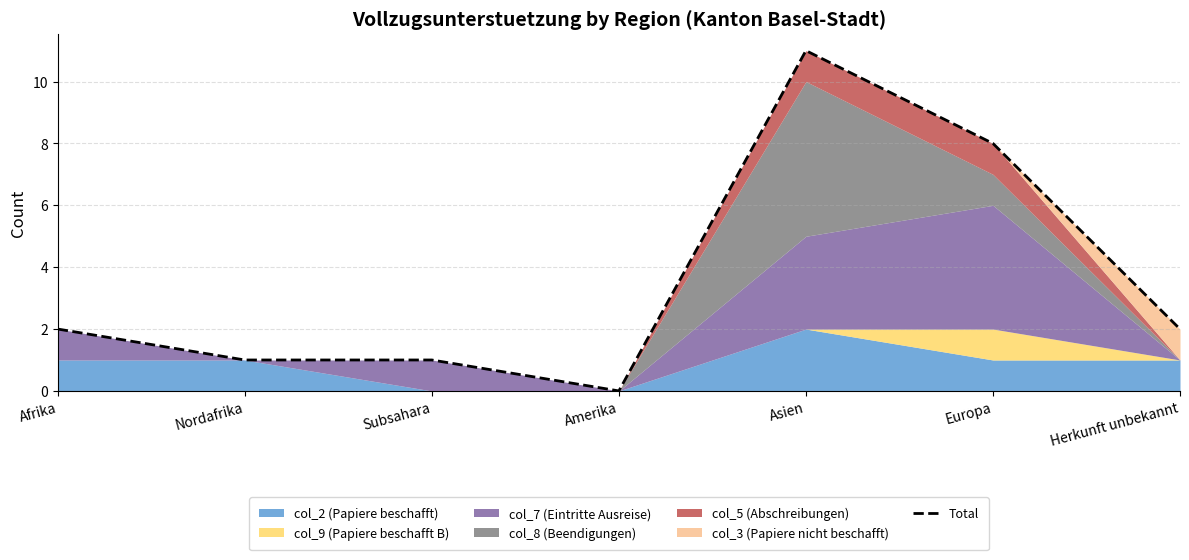

True or false: the data has more than 0 interior local peaks.

True